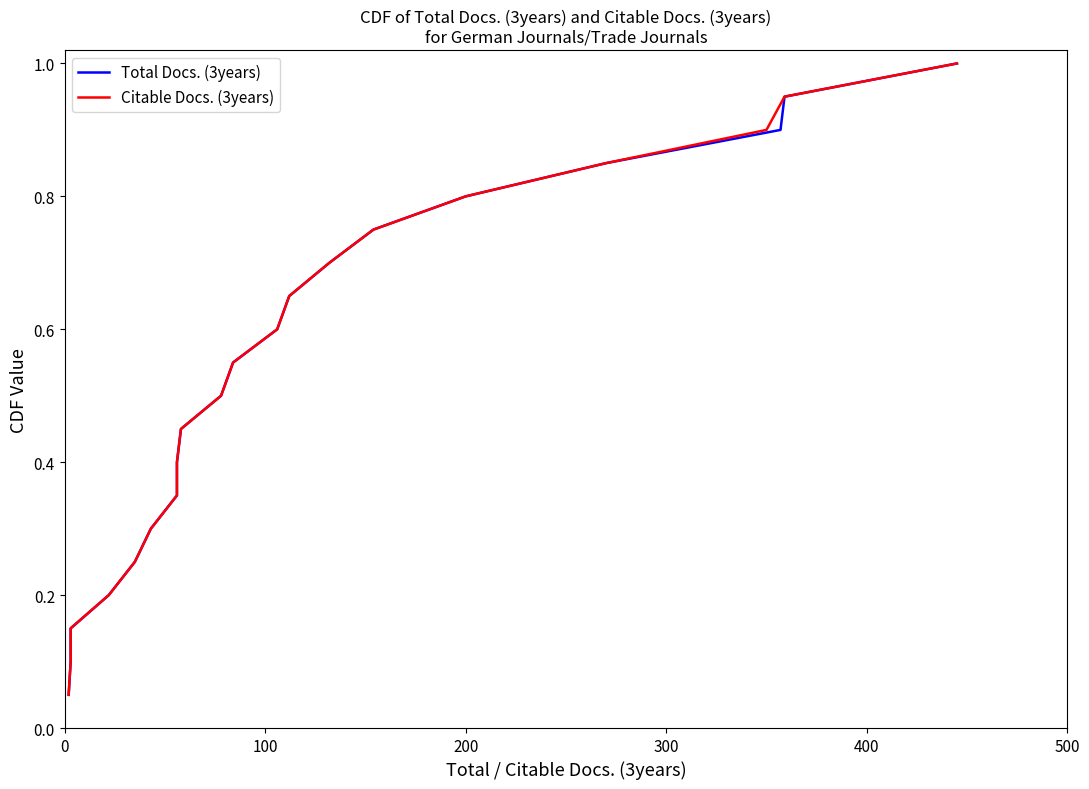

How many lines are shown in the chart?

2